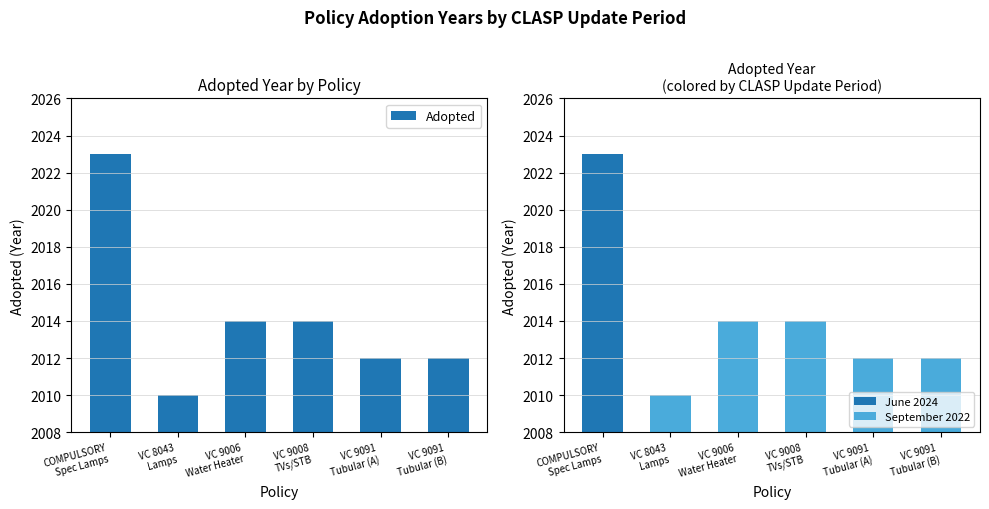

How many Adopted values are between 2012 and 2014?

4